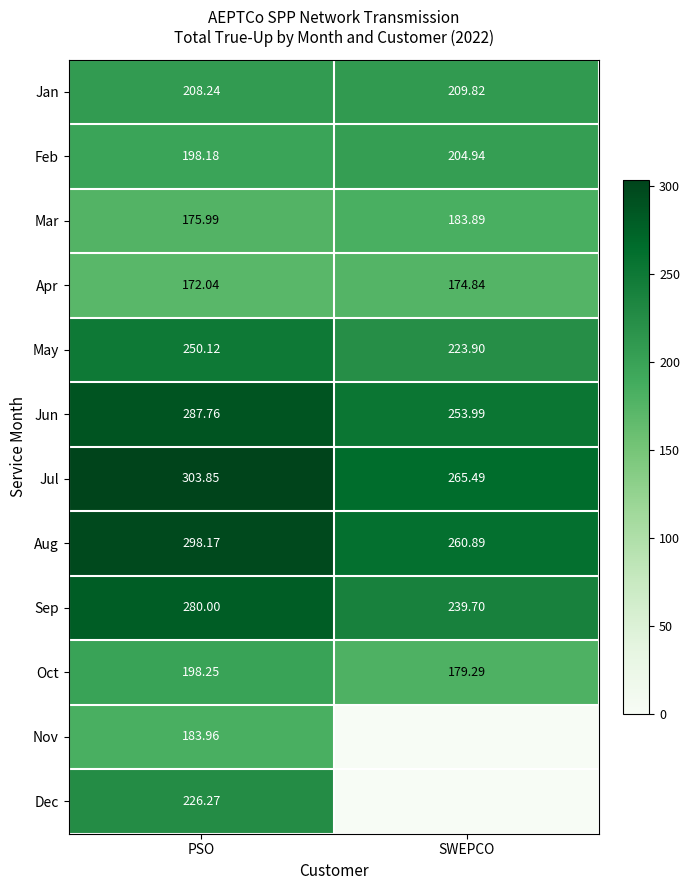

Rank the categories by Jun value from highest to lowest.

PSO, SWEPCO